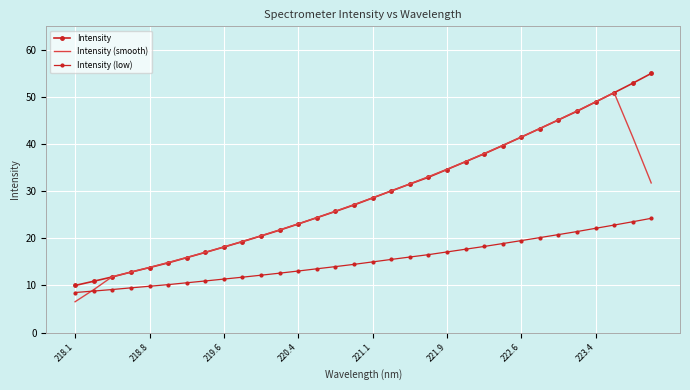

Which label corresponds to the smallest value in the chart?

218.1